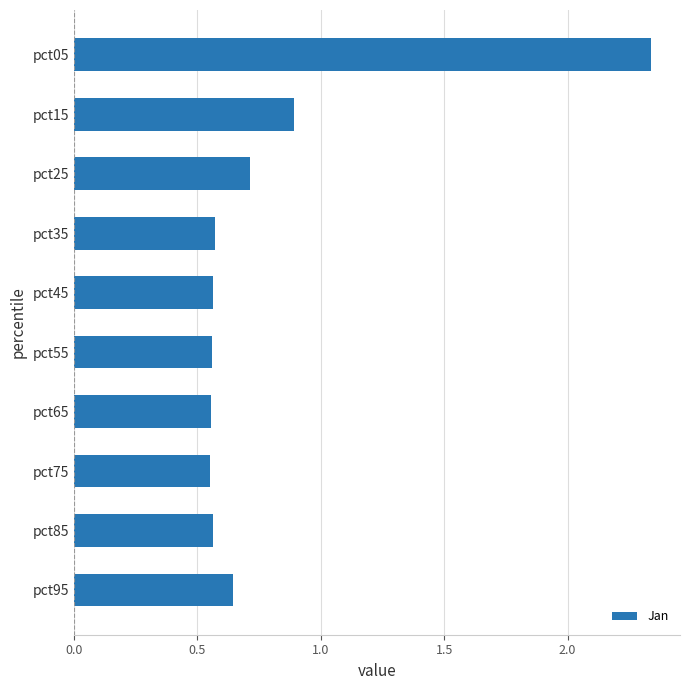

At which label is the value closest to 1?

pct15